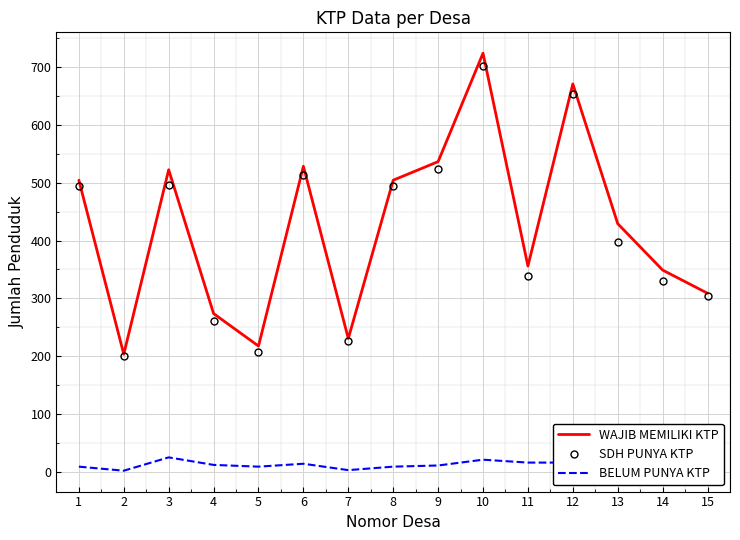

In WAJIB MEMILIKI KTP, how many points are higher than both neighbors (excluding endpoints)?

4